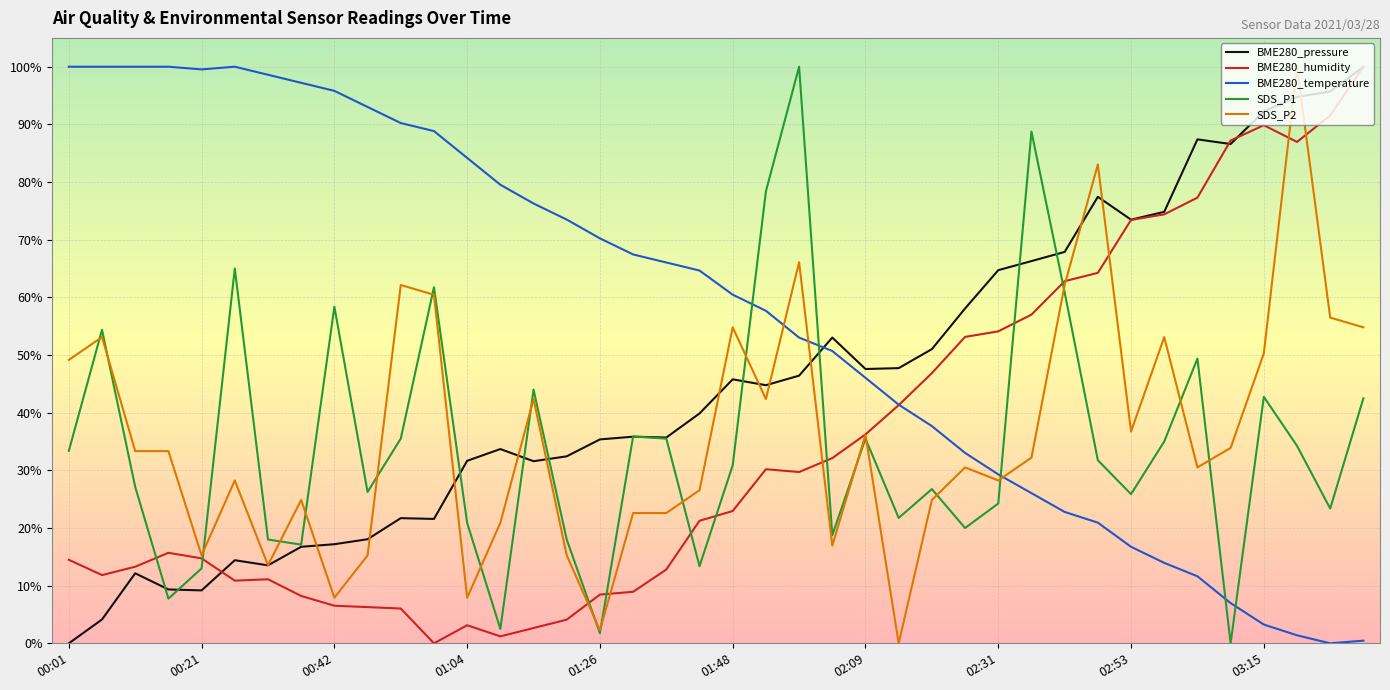

In BME280_pressure, how many points are lower than both neighbors (excluding endpoints)?

9